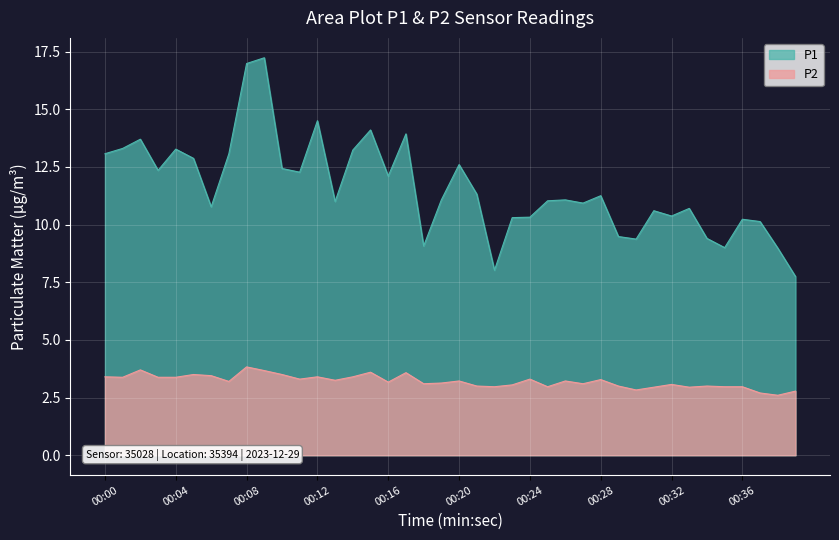

What is the maximum value shown in the chart?

17.2